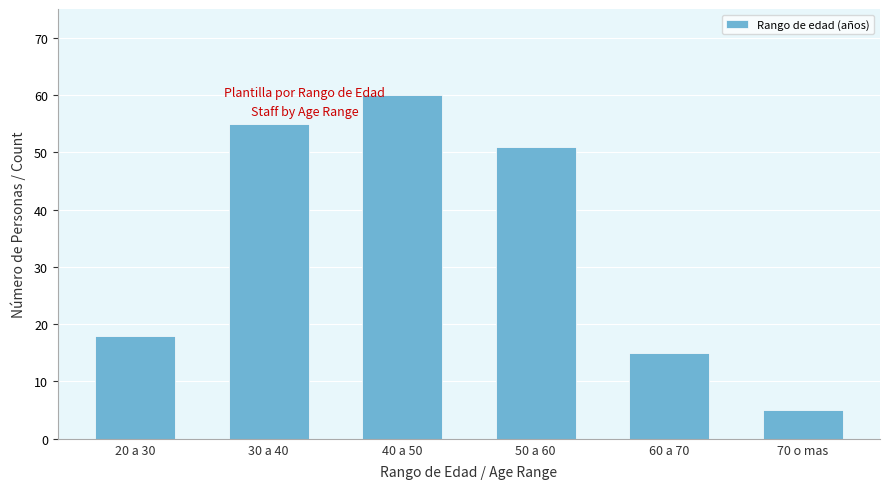

Where is the data nearest to the value 32?

20 a 30